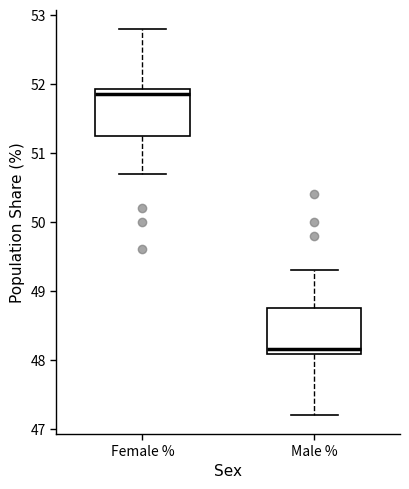

Reading left to right, read every box against the y-axis: the position of its median line, the range the box covers, and the ends of its whiskers. The values are not printed on the chart, so give them approximately, as read against the axis.

Female %: median 51.9 (just below the box's upper edge), box 51.3 to 51.9, whiskers 50.7 to 52.8
Male %: median 48.2, box 48.1 to 48.8, whiskers 47.2 to 49.3